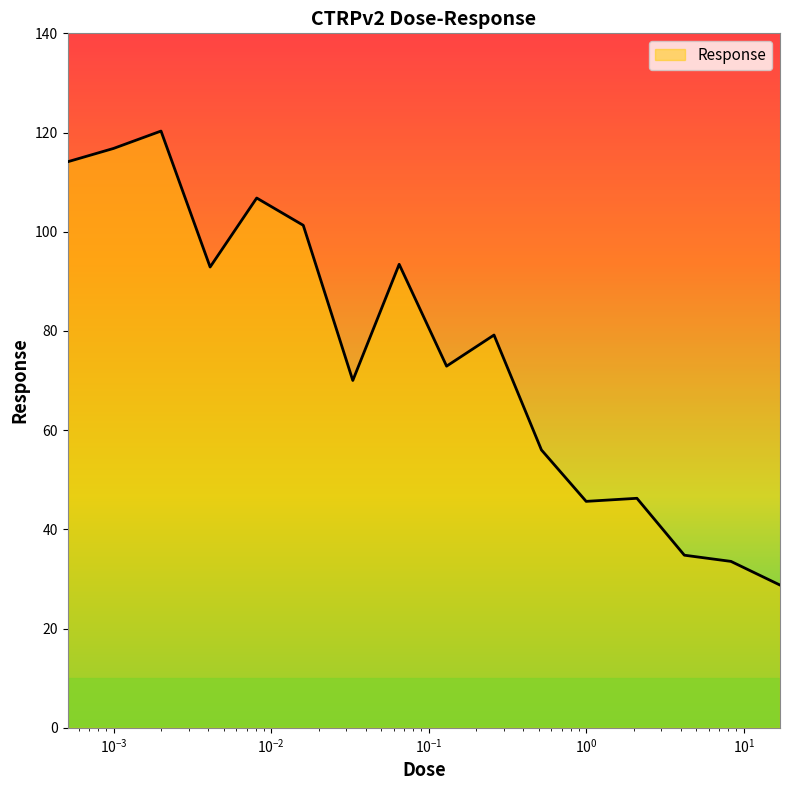

What is the smallest value displayed?

28.8